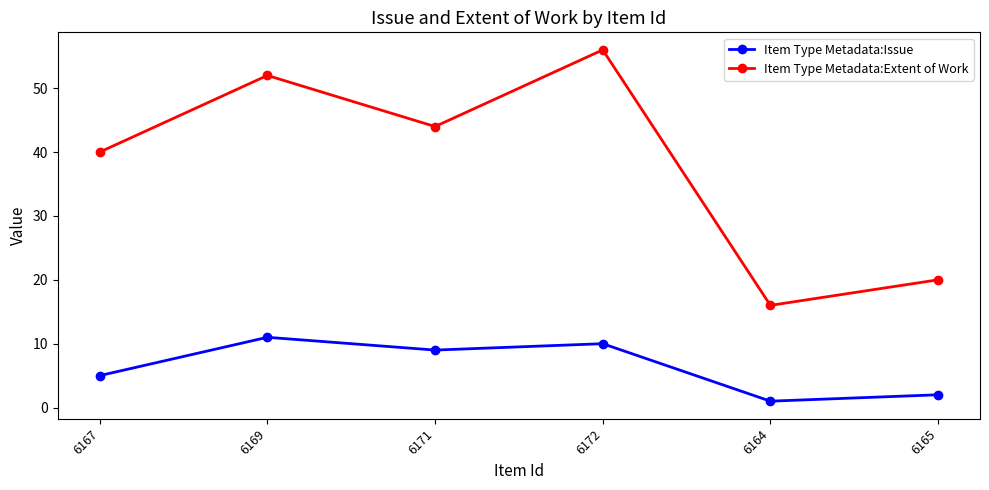

Is the value of Item Type Metadata:Extent of Work at 6172 greater than the value of Item Type Metadata:Issue at 6165?

Yes